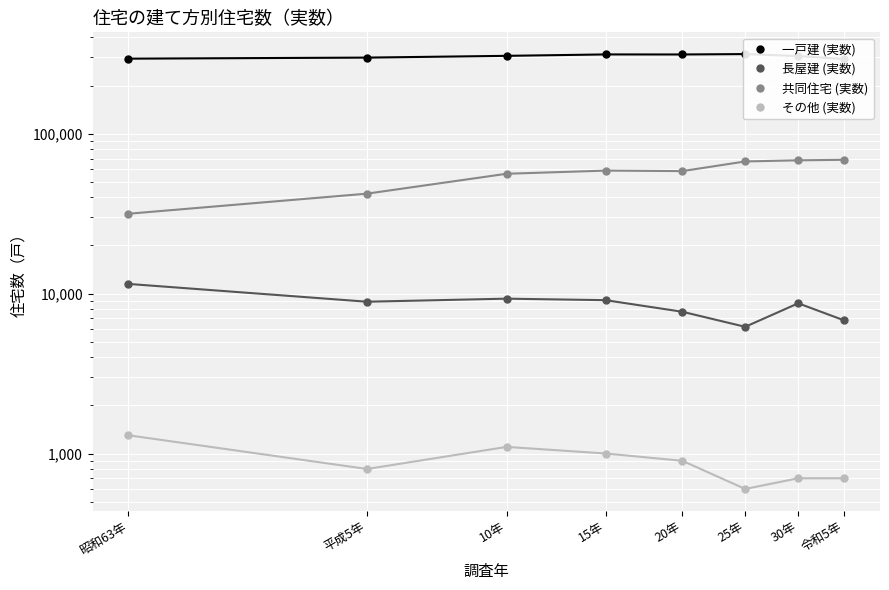

At which label does 共同住宅 (実数) first exceed 58800?

25年